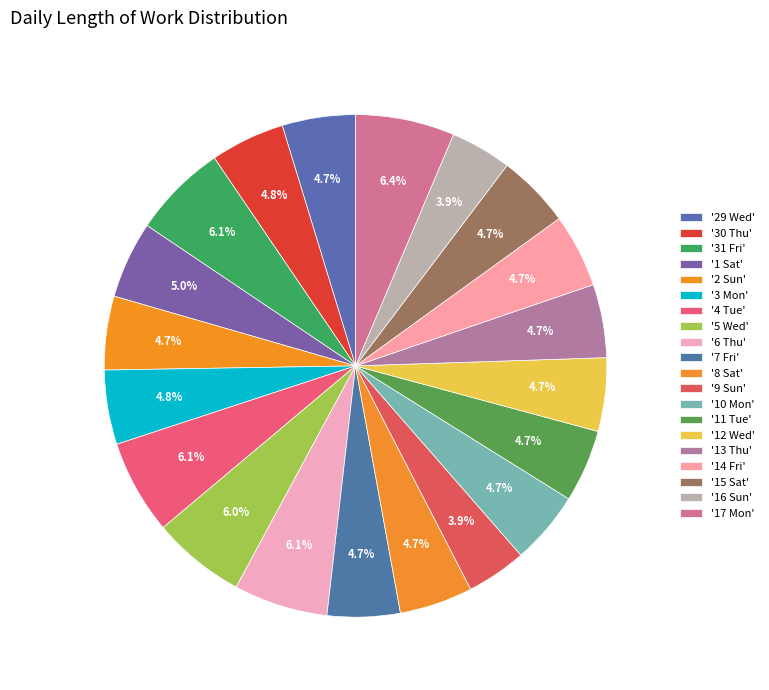

Which slice is the smallest?

9 Sun